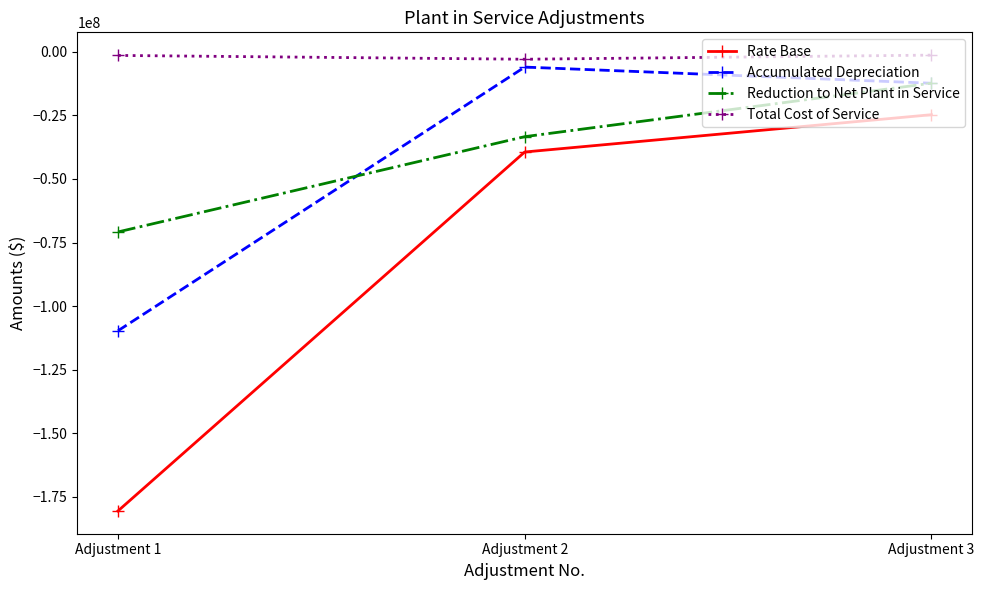

Which category has the highest value in the Rate Base series?

Adjustment 3